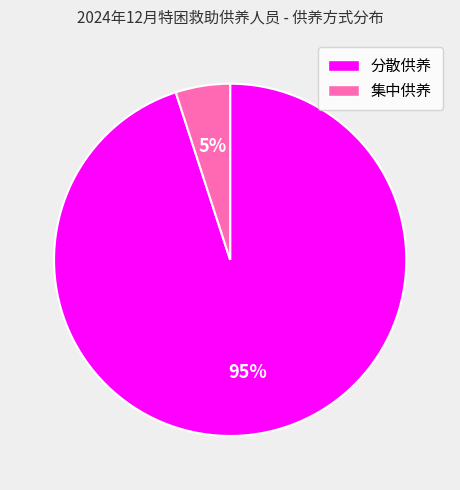

Is there a majority slice in this chart?

Yes